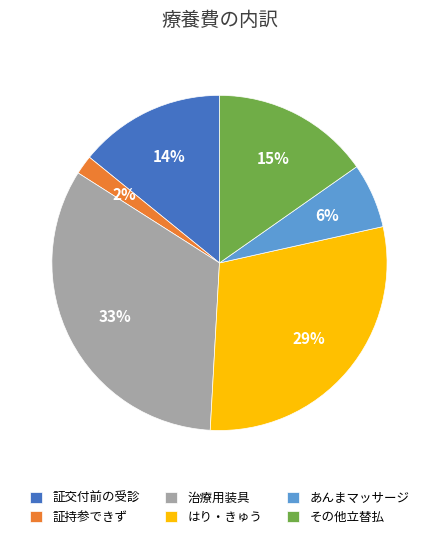

Does あんまマッサージ represent more than half of the total?

No